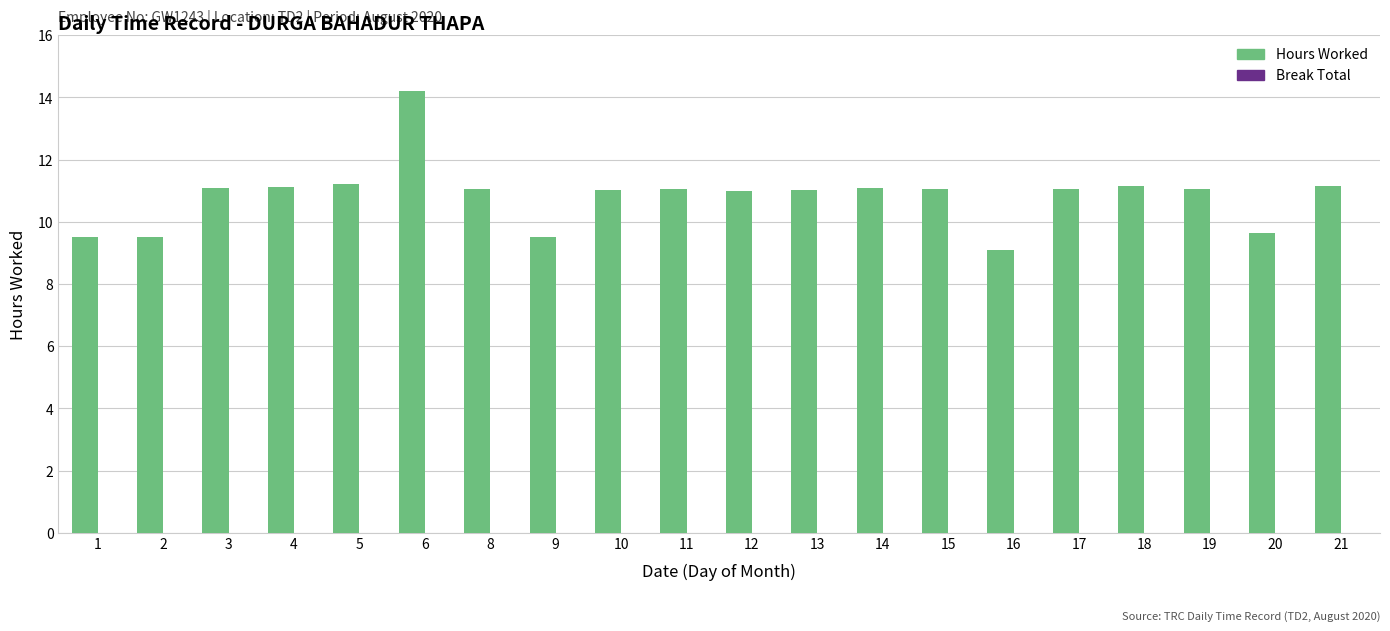

What is the average value?

10.8